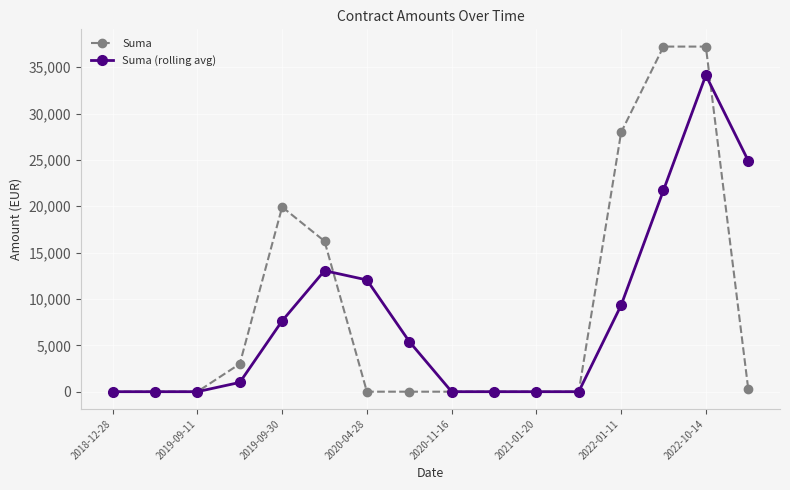

How many data points does each series have?

16